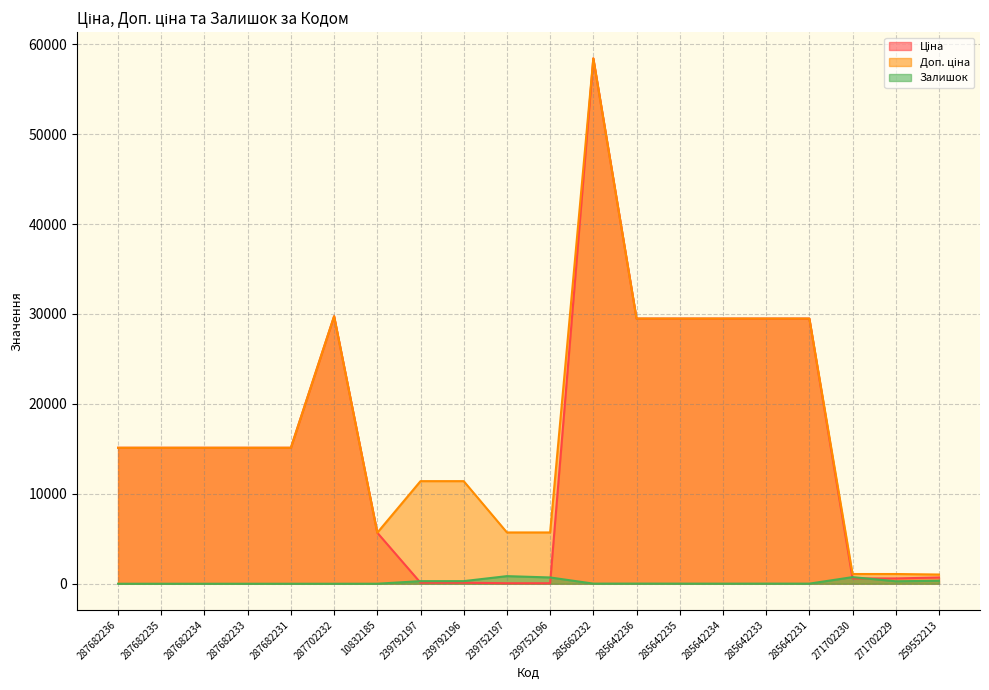

True or false: Доп. ціна and Ціна cross at least once.

False